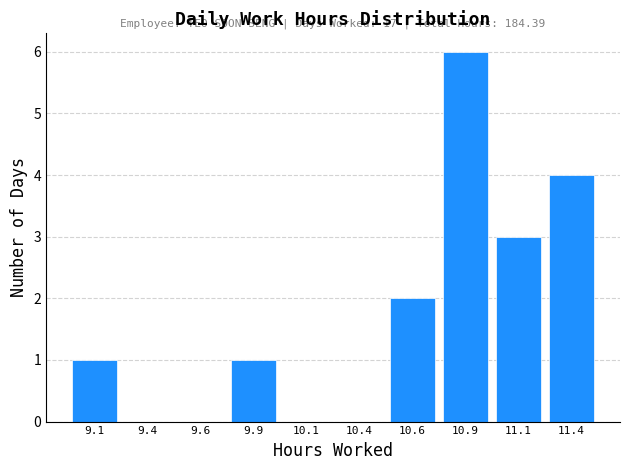

Reading right to left, transcribe all the data shown in this chart.

11.4=4	11.1=3	10.9=6	10.6=2	10.4=0	10.1=0	9.9=1	9.6=0	9.4=0	9.1=1